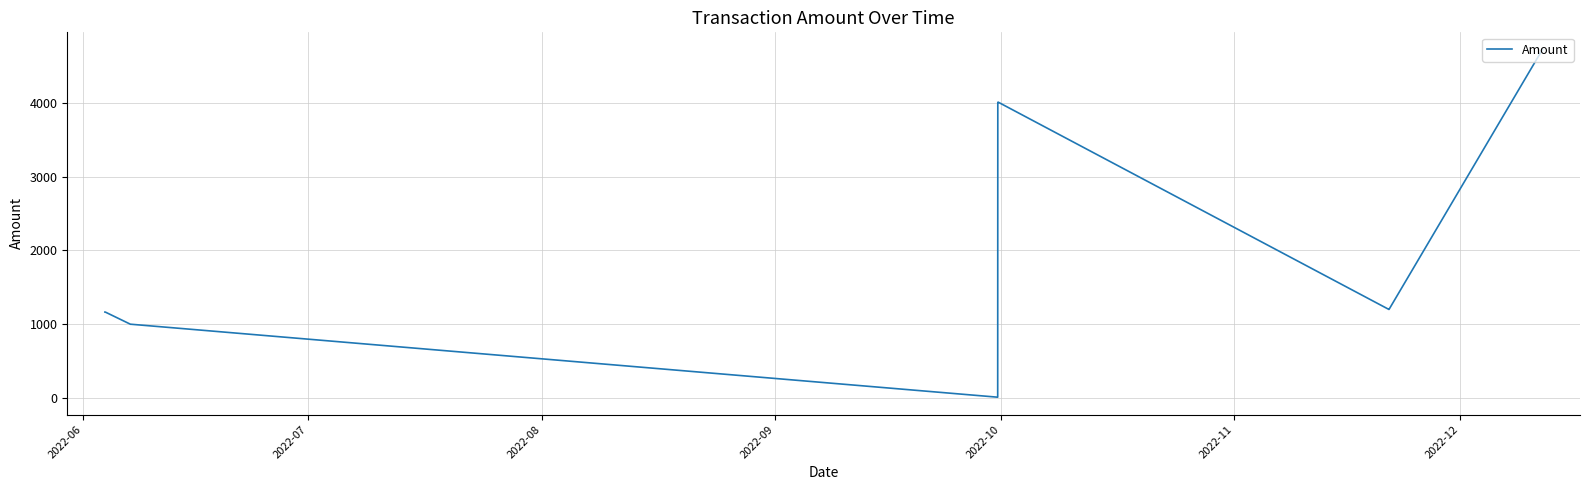

What is the greatest value displayed?

4720.0